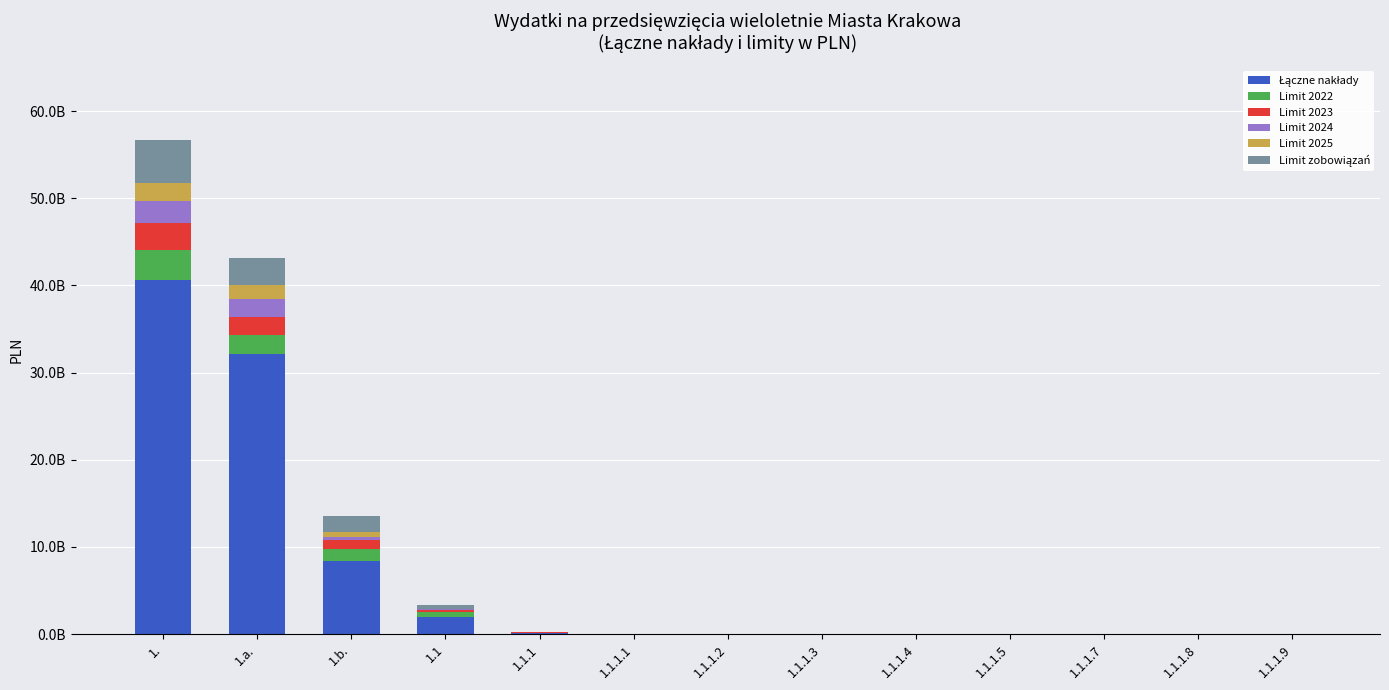

Does the chart contain stacked bars?

Yes